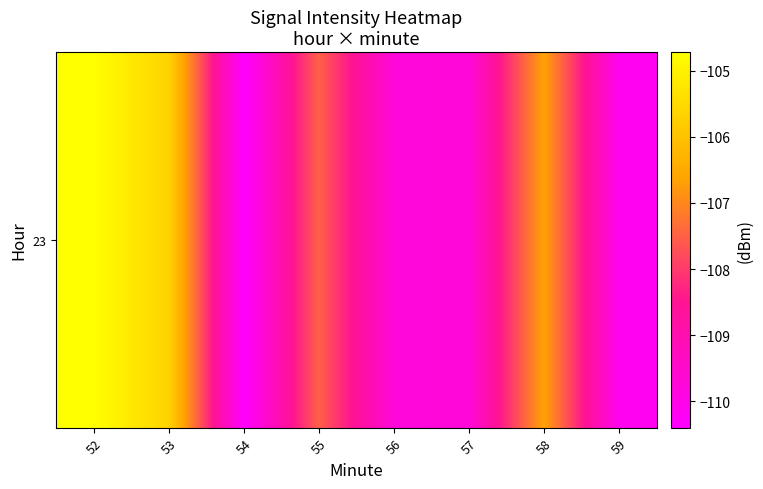

The chart shows a value of -110.1 at 59. True or false?

True